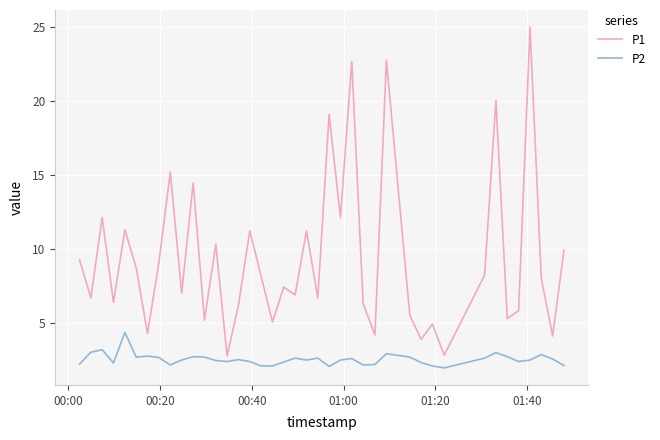

What are all the series names shown in the legend?

P1, P2